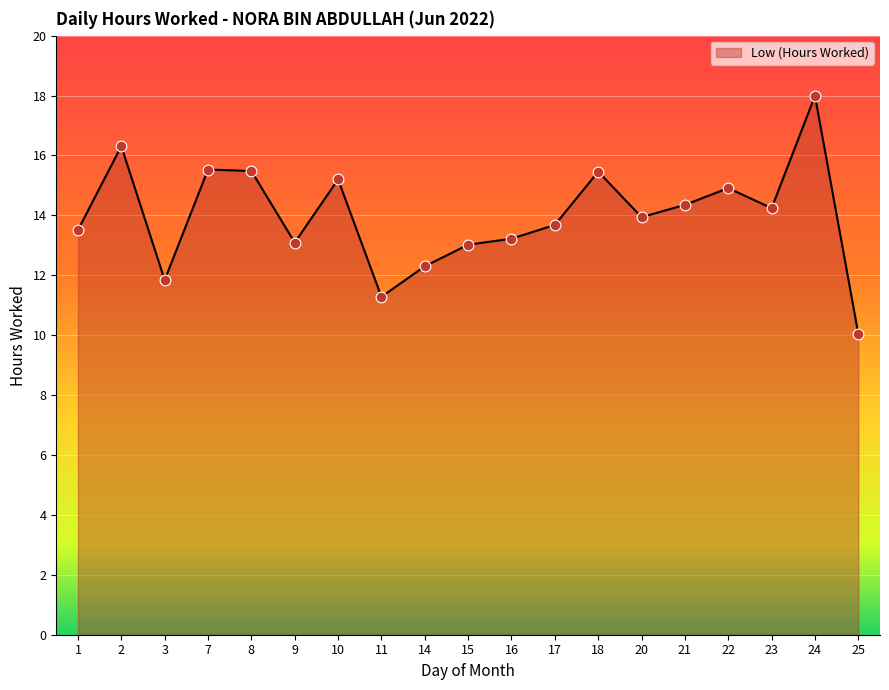

What is the ratio of the value at 20 to the value at 1?

1.0